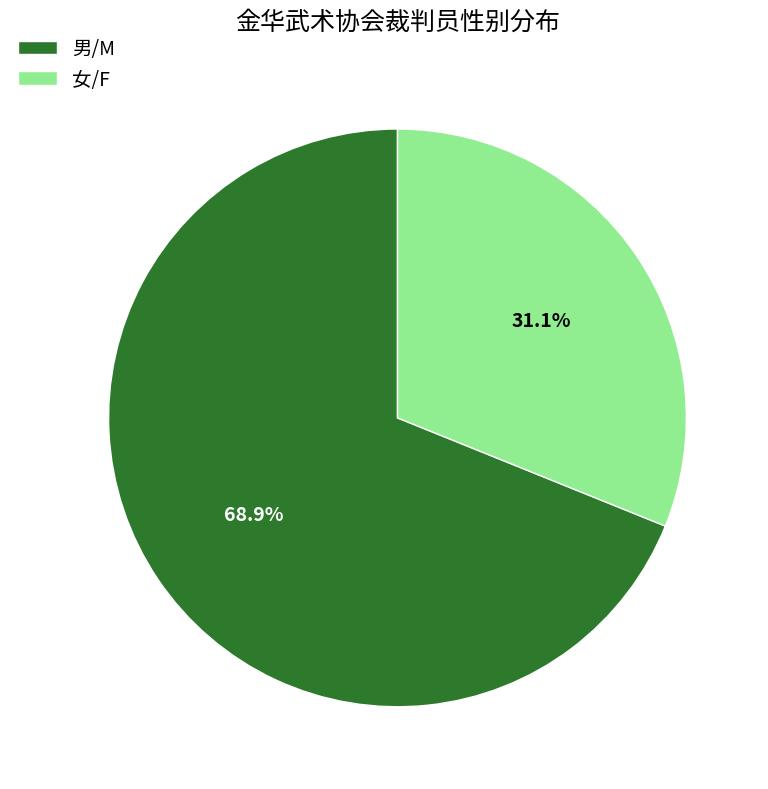

The 男/M slice represents 62% of the pie. True or false?

False